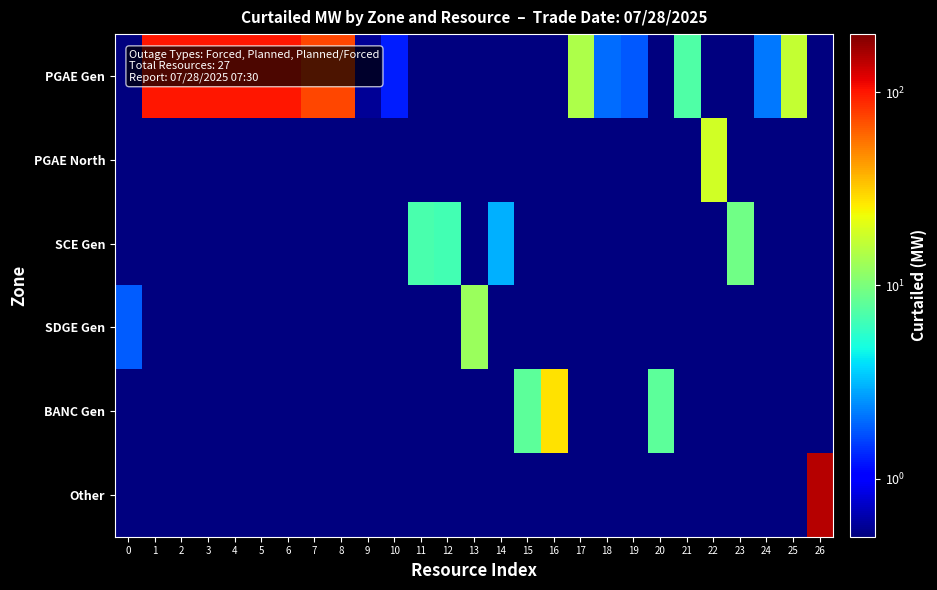

What is the total value across all series at 21?

7.3